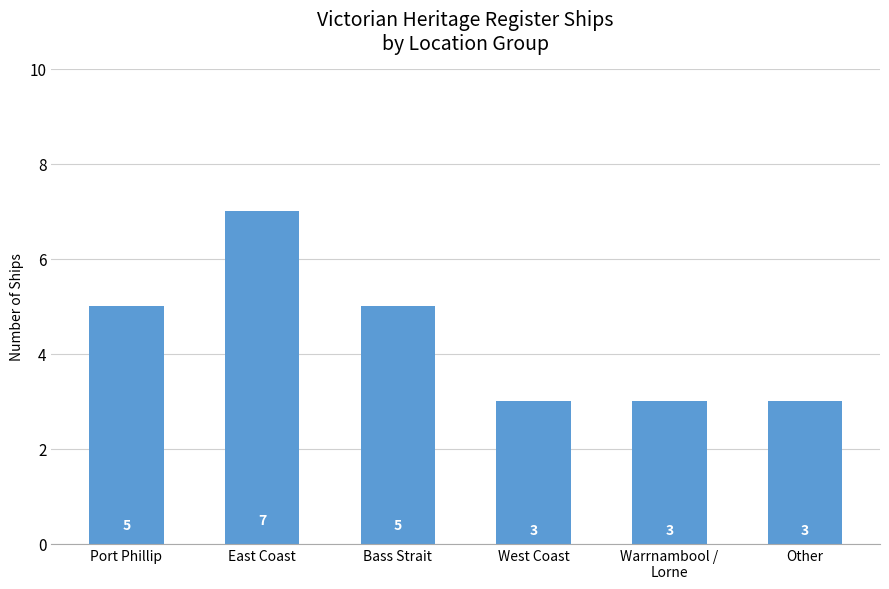

What value does the data have at East Coast?

7